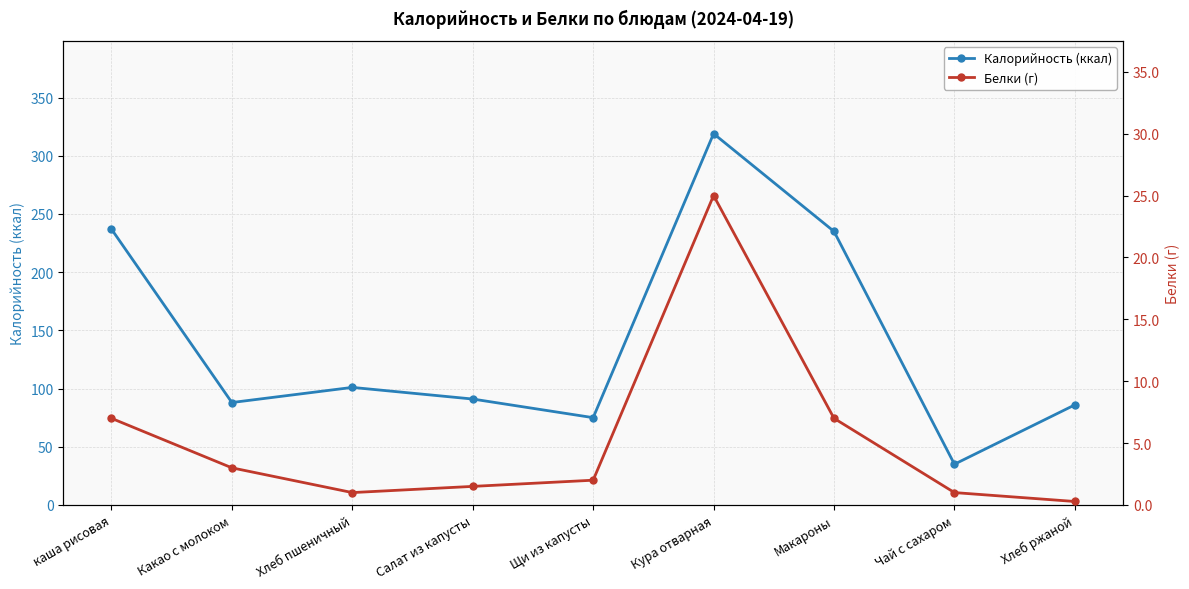

In Белки (г), how many points are lower than both neighbors (excluding endpoints)?

1